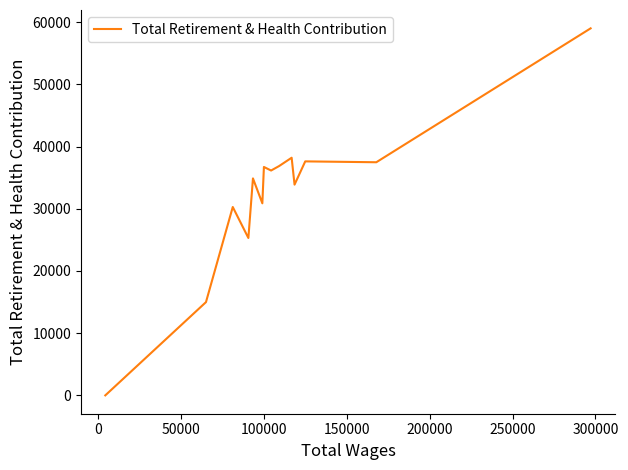

What is the greatest value displayed?

59013